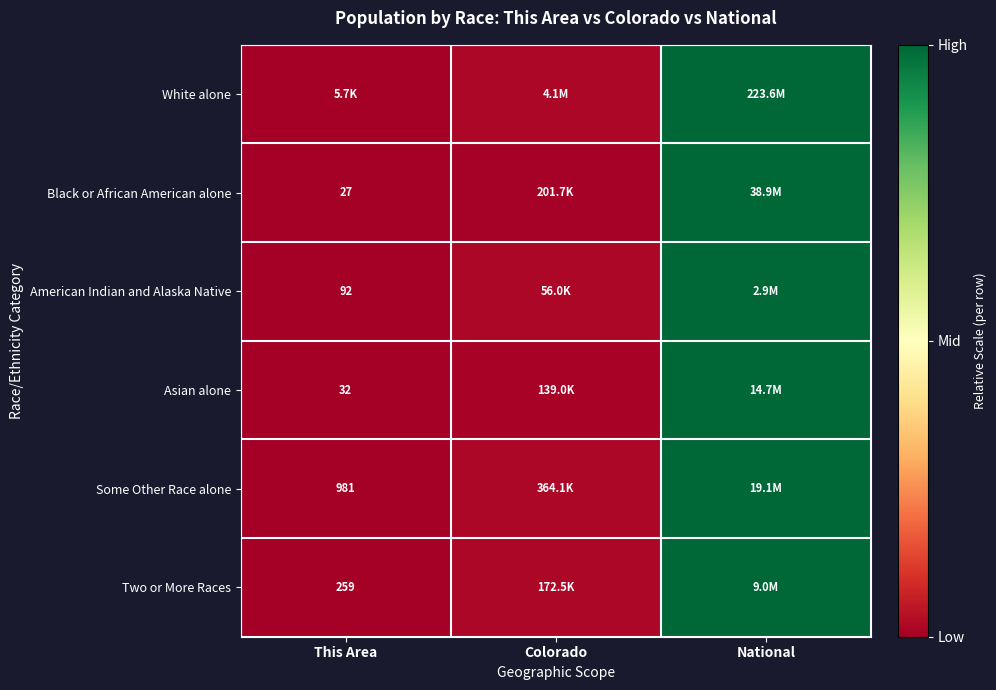

Which series has the widest spread of values?

White alone